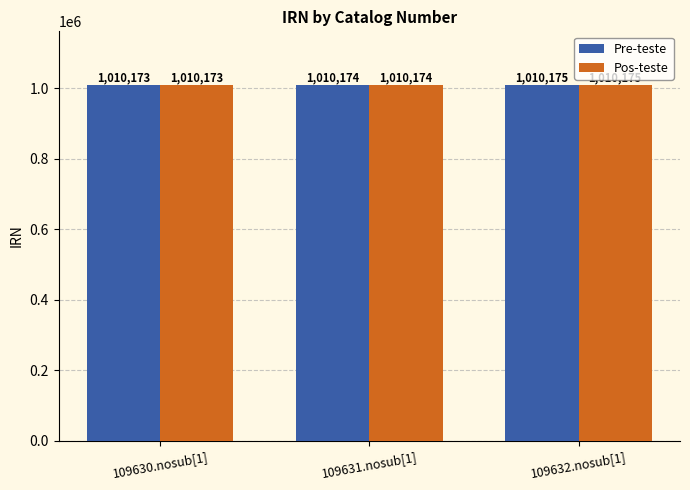

Read the Pos-teste value at 109630.nosub[1].

1010173